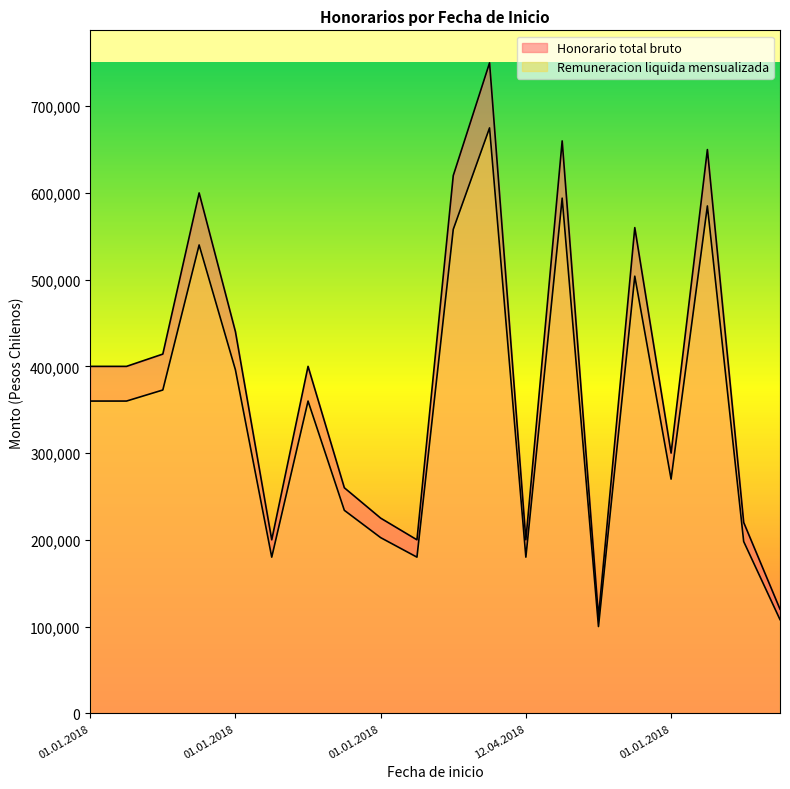

At which category does Remuneracion liquida mensualizada reach its first local peak?

01.01.2018